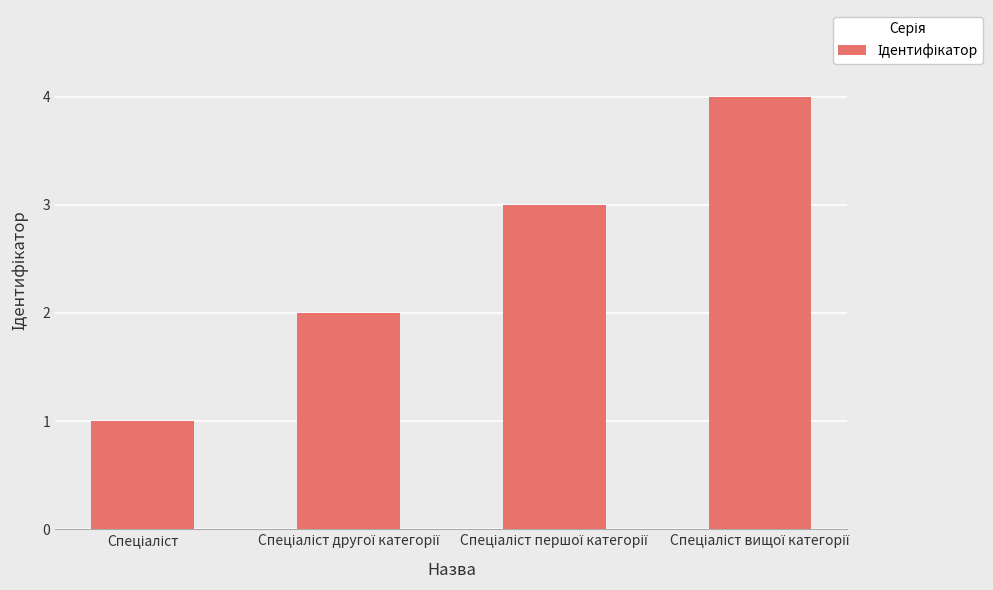

What is the difference between the maximum and minimum values?

3